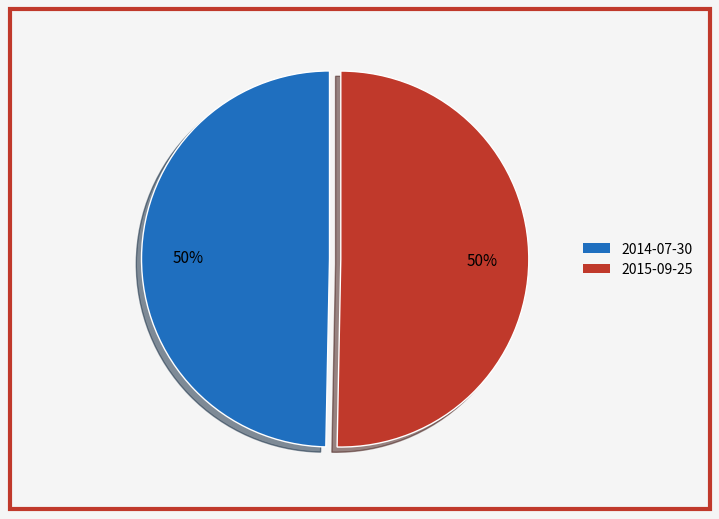

Combined, do 2015-09-25 and 2014-07-30 account for over 50%?

Yes